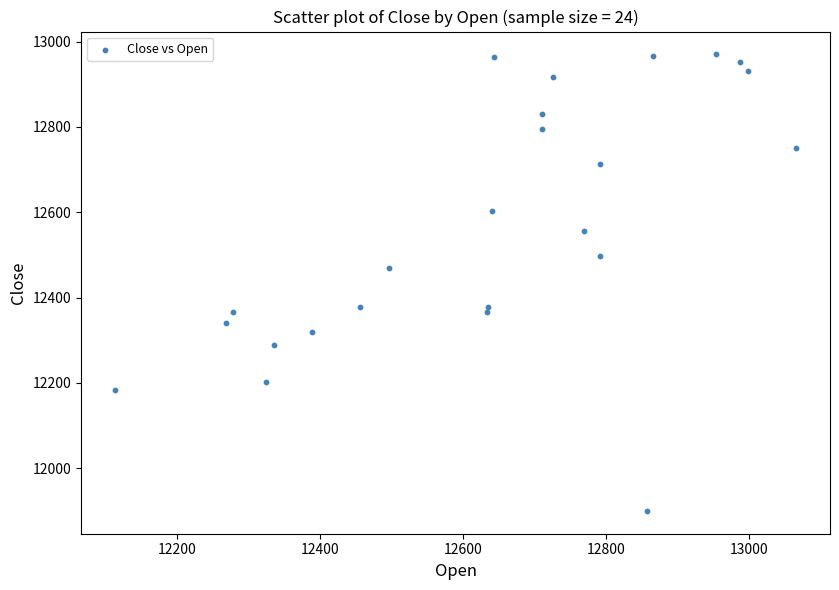

What is the range of Y values (max minus min)?

1070